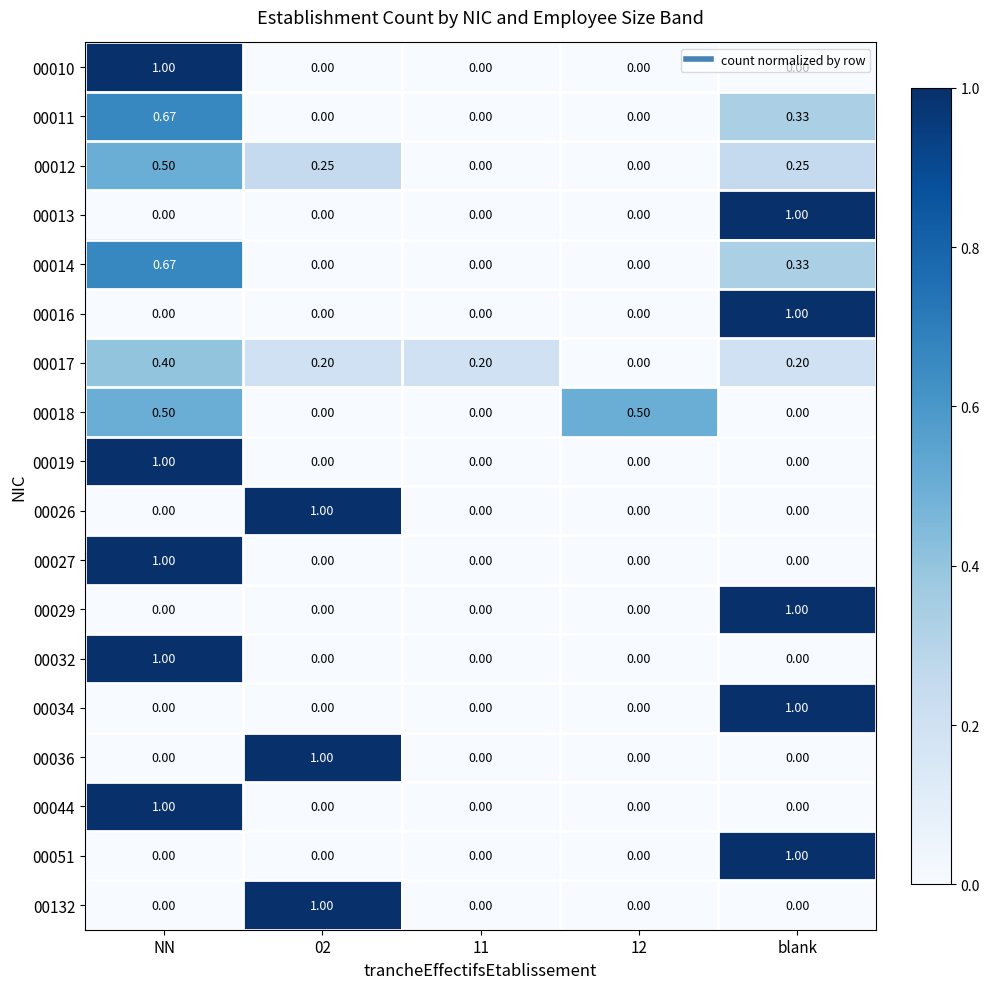

How many categories are shown in the chart?

5